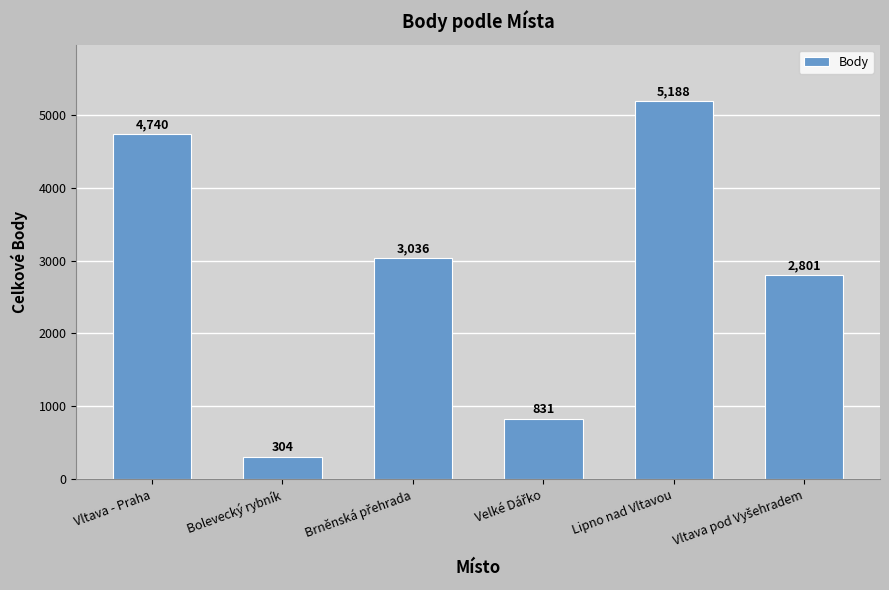

What is the difference between the second highest and second lowest values?

3909